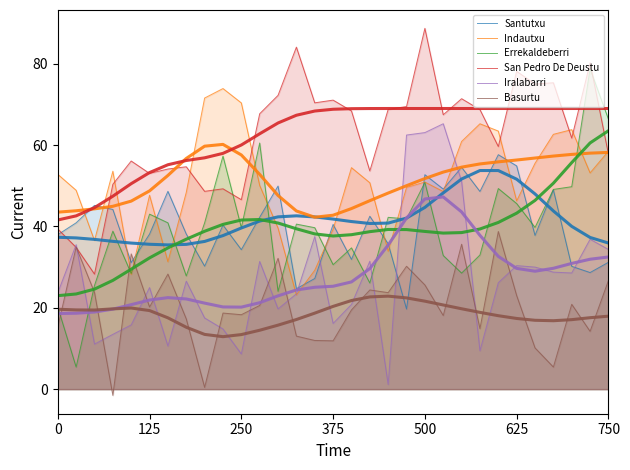

Count the number of categories in the chart.

31